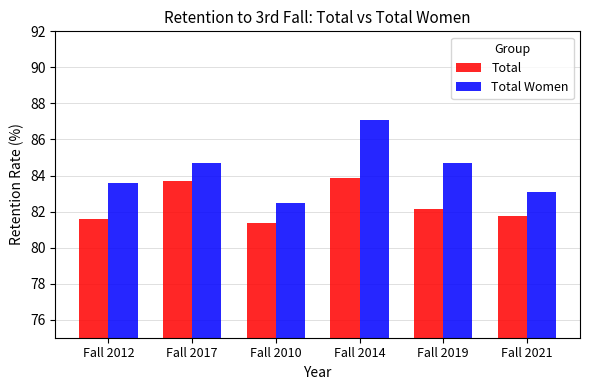

Are the bars grouped side by side (vs. stacked)?

Yes